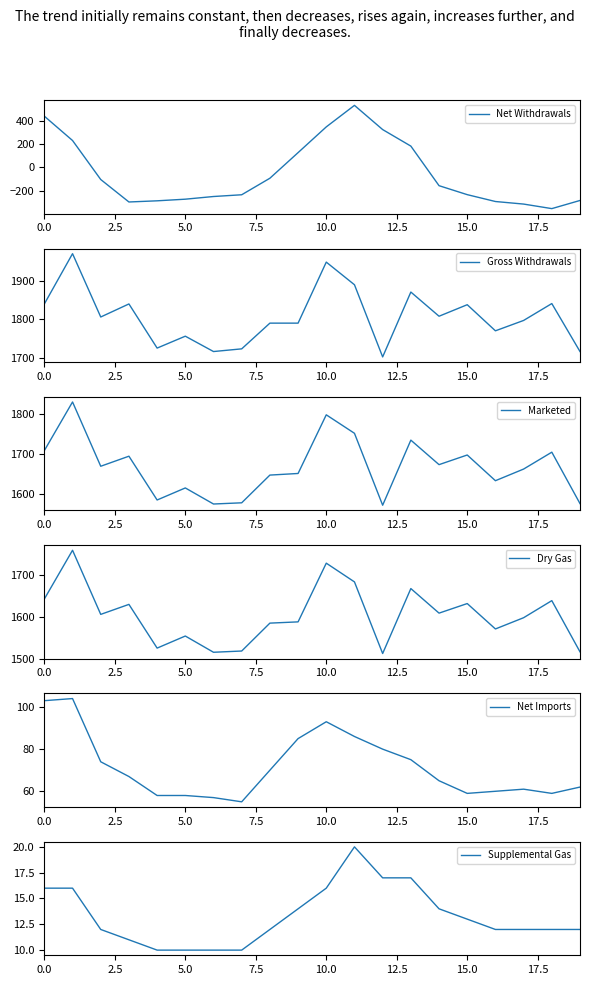

At which category is the sum across all series the highest?

11